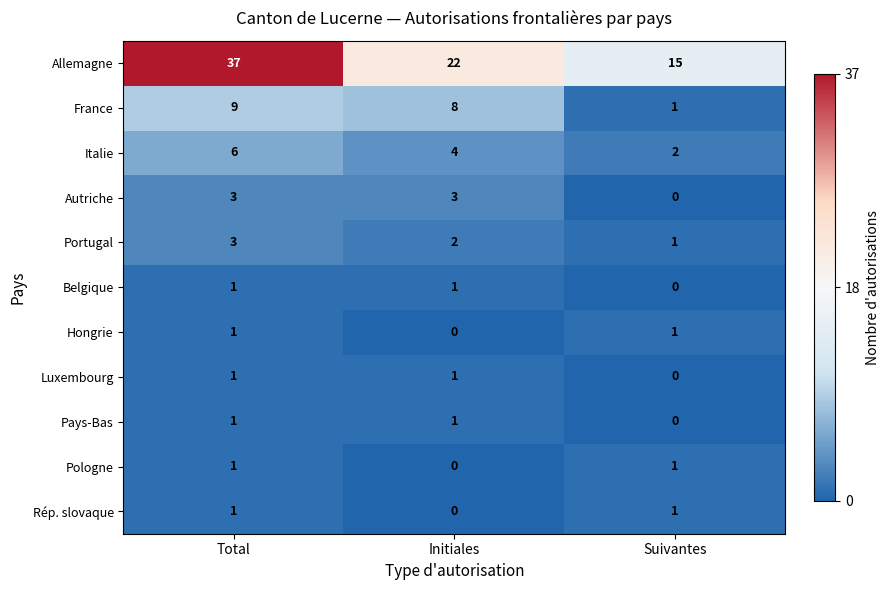

At which category is the sum across all series the highest?

Total